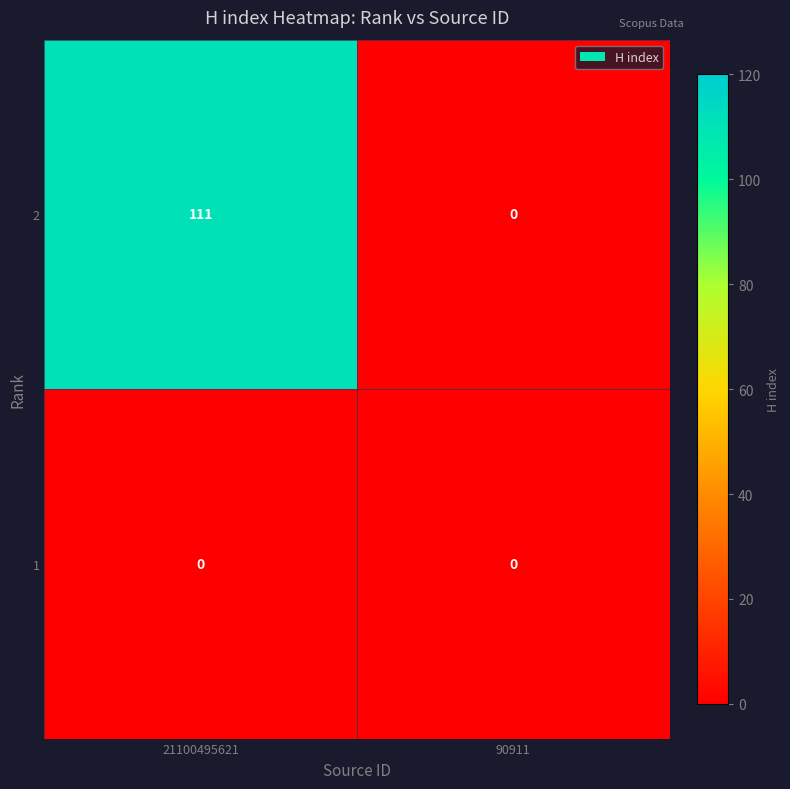

Reading left to right, list all the values displayed in this chart.

2: 21100495621=111	90911=0
1: 21100495621=0	90911=0